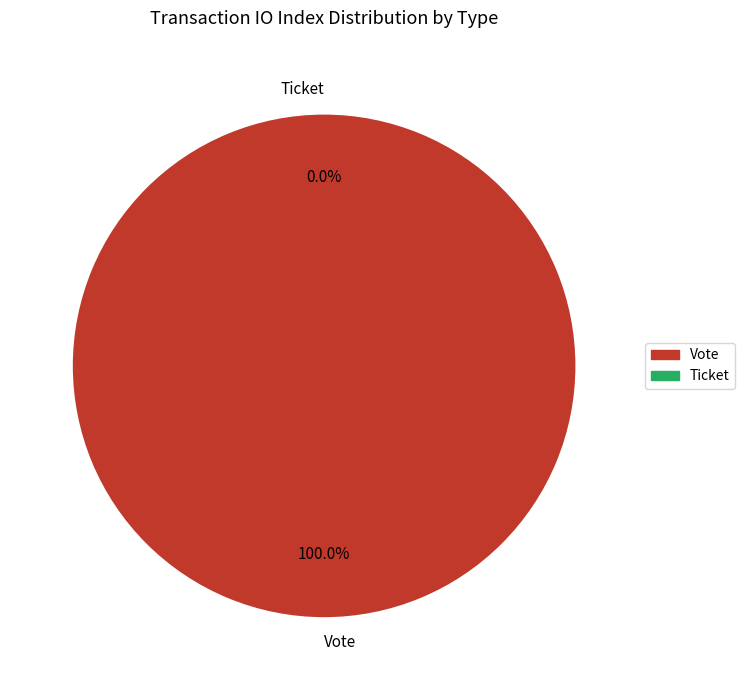

Does Vote represent more than half of the total?

Yes